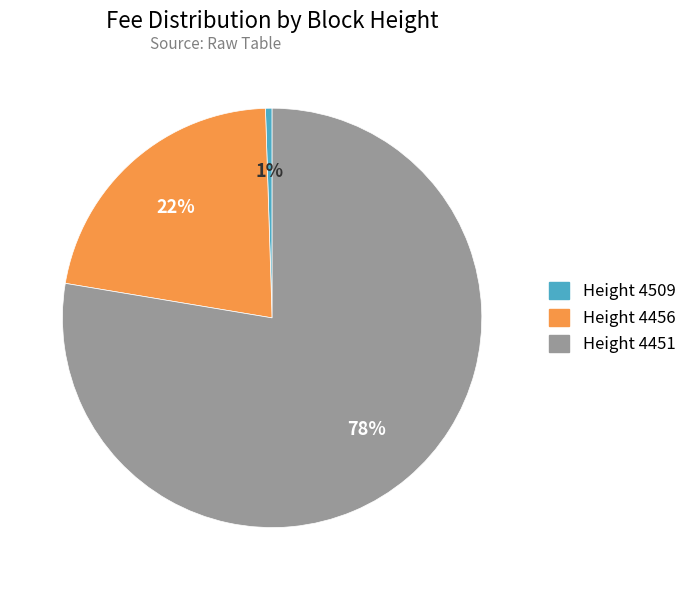

Is there any slice that represents more than half of the pie?

Yes